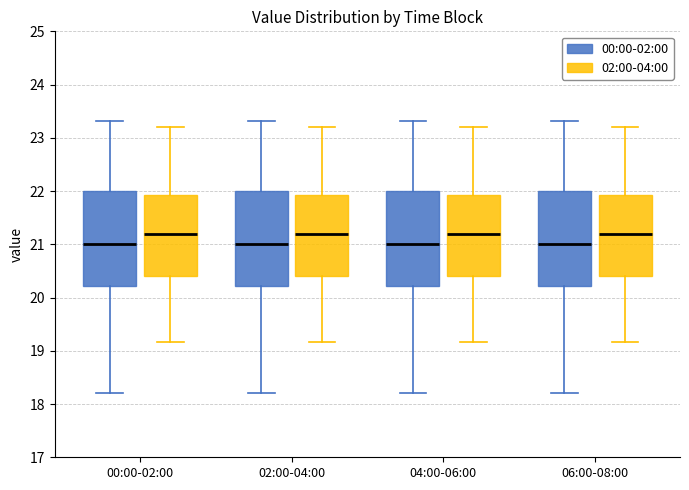

Where does the lower whisker of the box for 06:00-08:00 (00:00-02:00) end on the y-axis? The values are not printed on the chart, so give them approximately, as read against the axis.

18.2